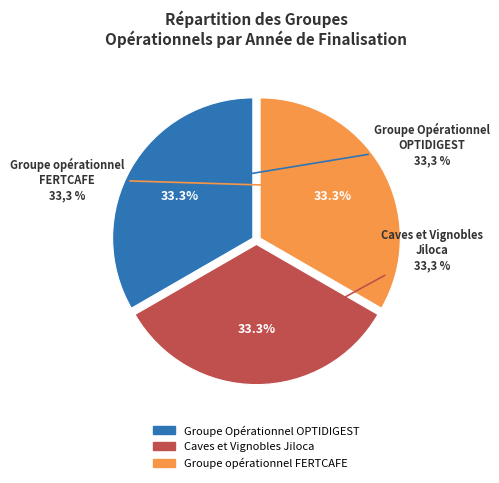

How many segments does this pie chart have?

3